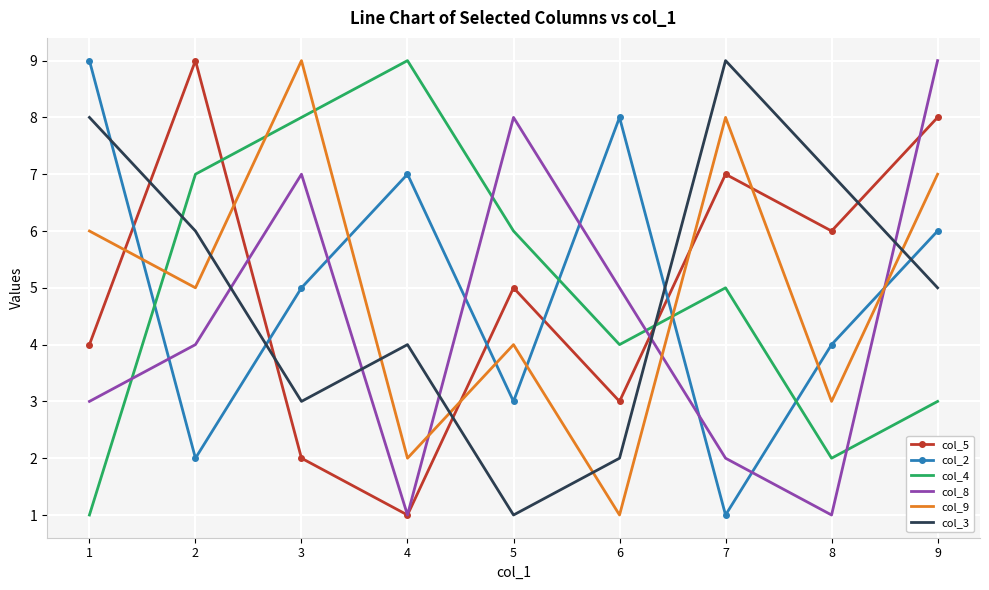

The col_3 series shows 8 at 1. True or false?

True